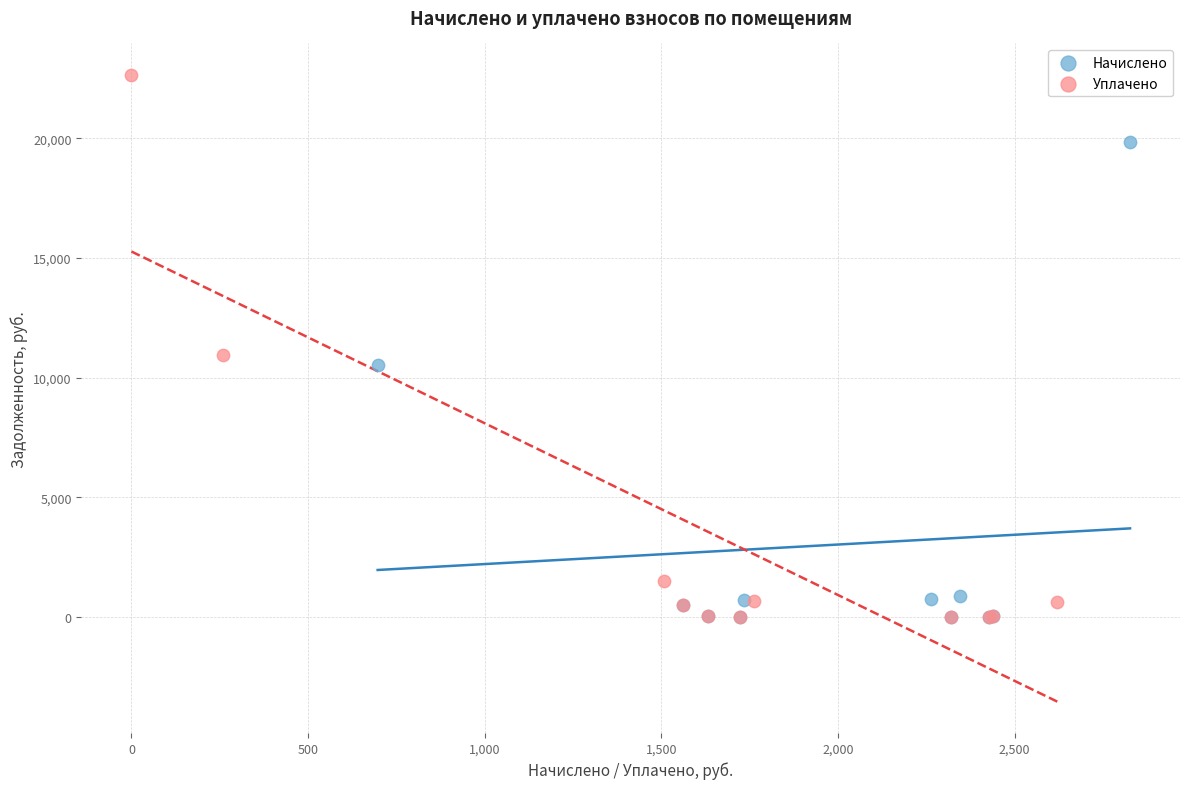

Which series contains the highest Y value?

Уплачено